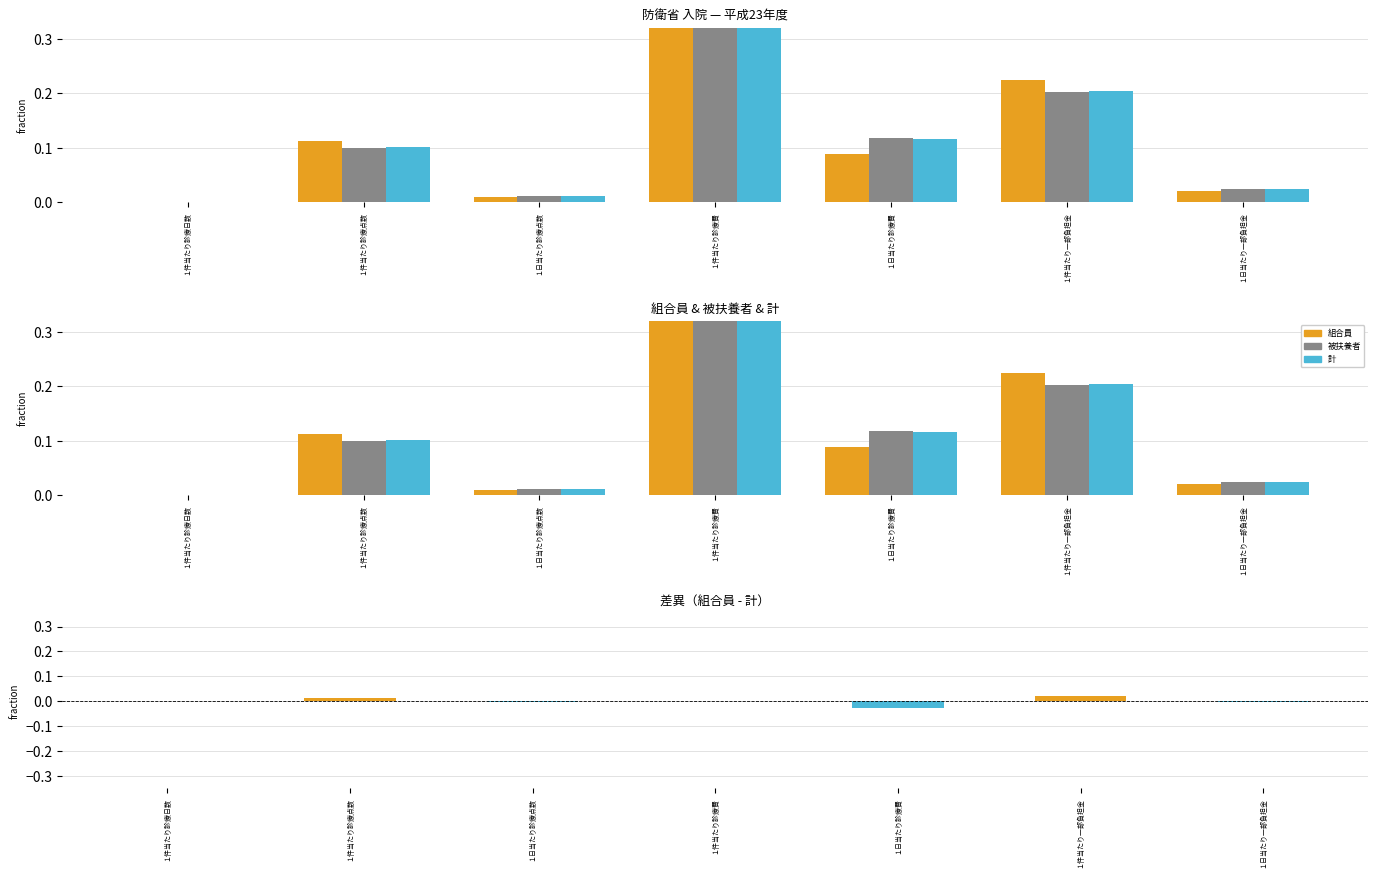

Between １日当たり診療費 and １日当たり一部負担金, which series saw the biggest shift?

被扶養者